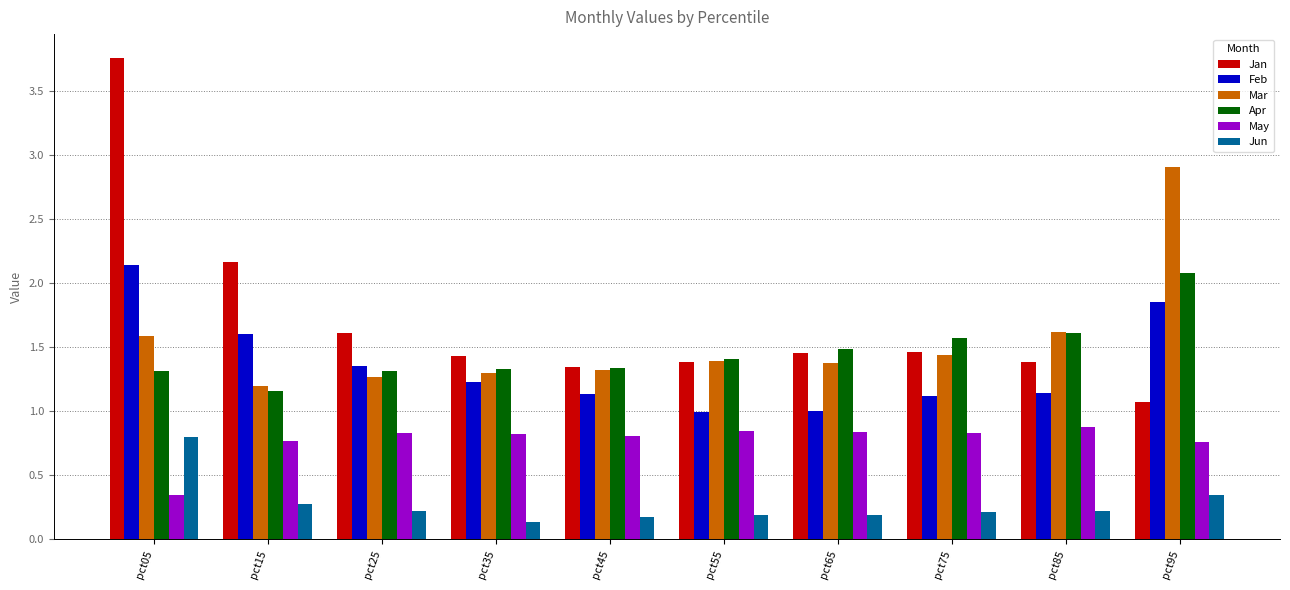

At how many categories does at least one series exceed 2?

3